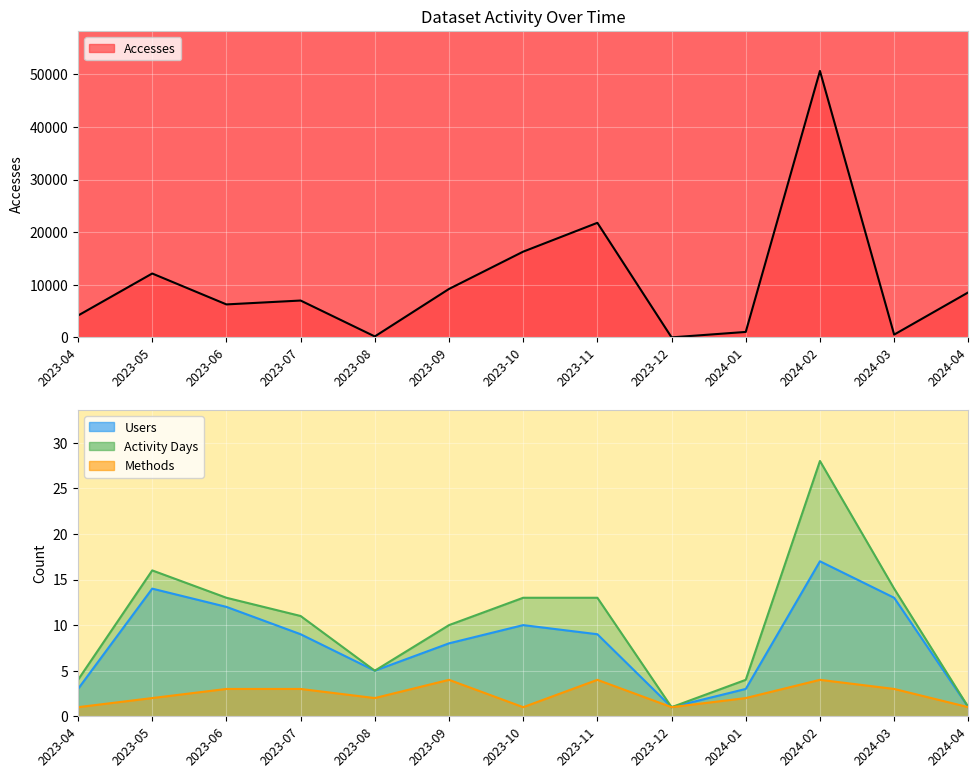

How many lines are shown in the chart?

4